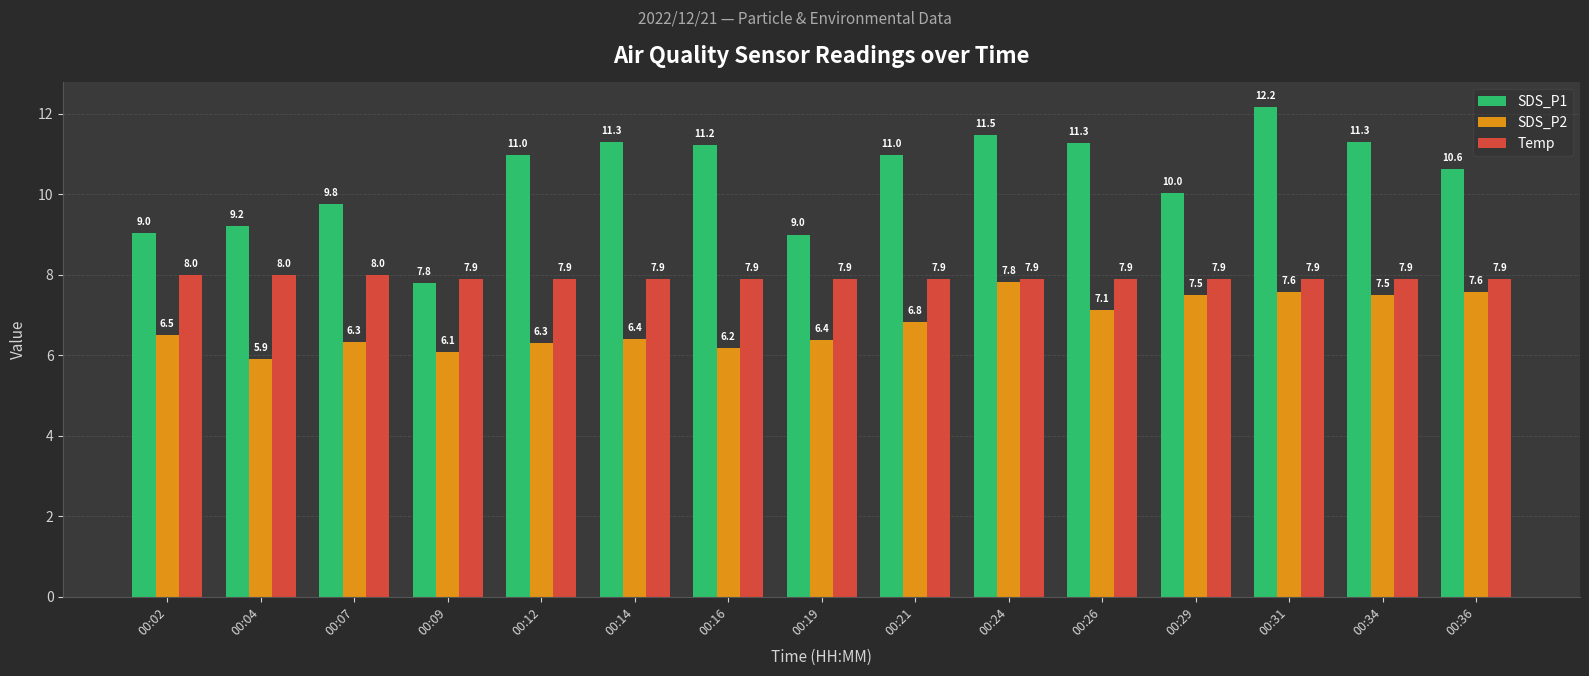

How many bars are there in each group?

3